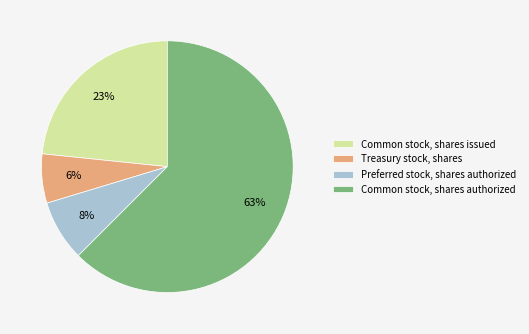

Between Treasury stock, shares and Common stock, shares issued, which is larger?

Common stock, shares issued